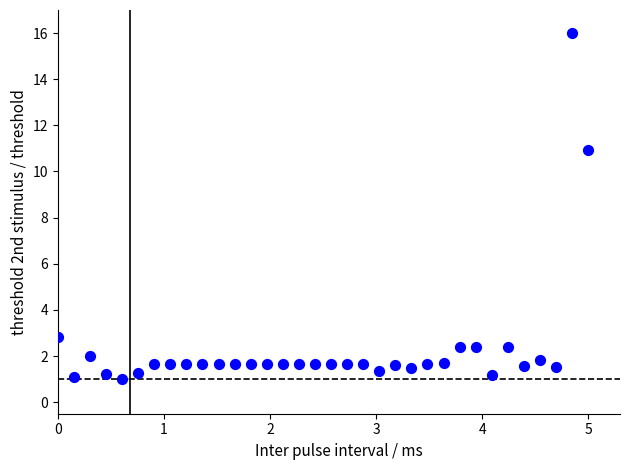

What is the range of Y values (max minus min)?

15.0